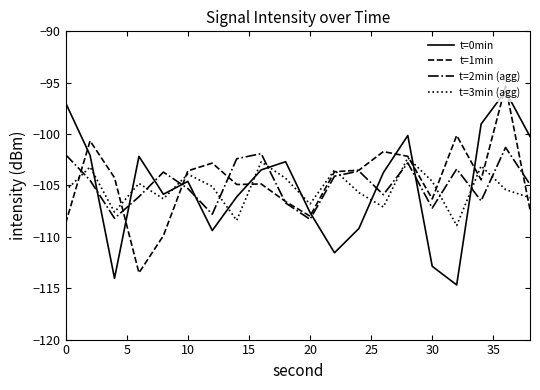

What is the minimum value for t=3min (agg)?

-108.9